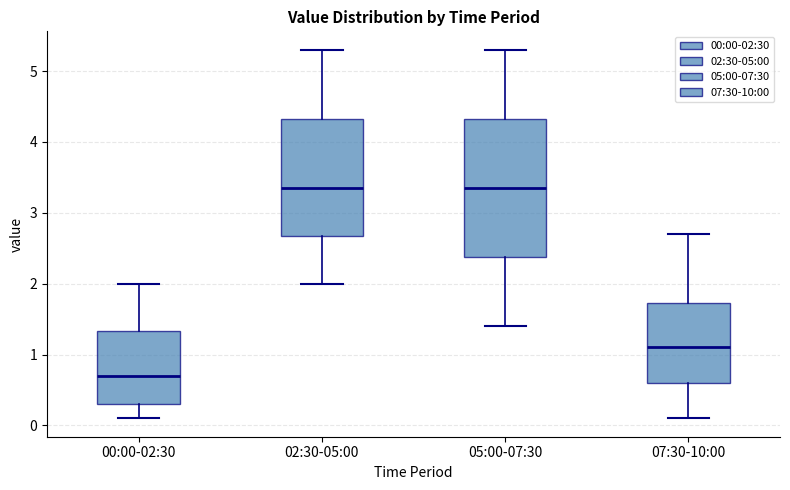

Where does the upper whisker of the box for 05:00-07:30 end on the y-axis? The values are not printed on the chart, so give them approximately, as read against the axis.

5.3